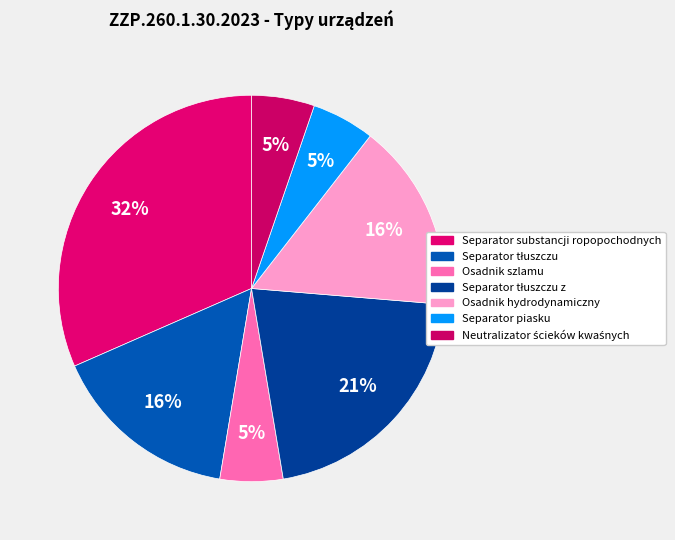

What is the smallest slice in the pie chart?

Osadnik szlamu